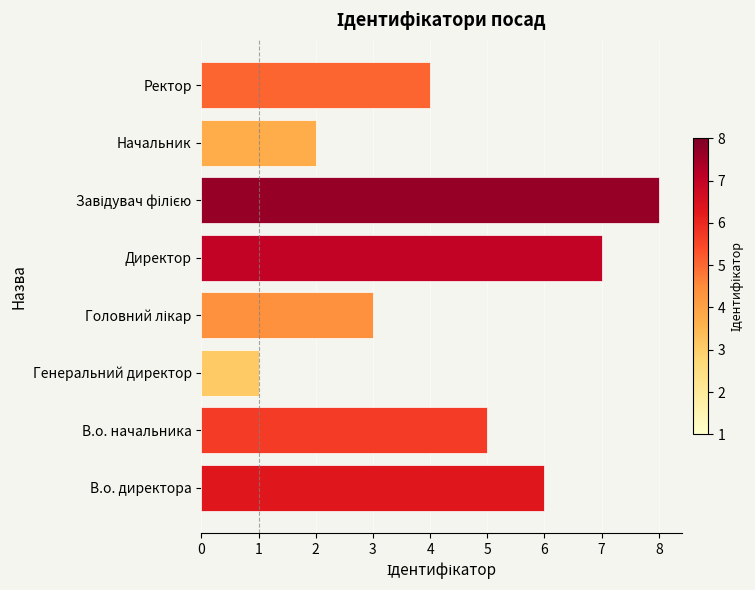

What is the change in value from В.о. начальника to Директор?

+2